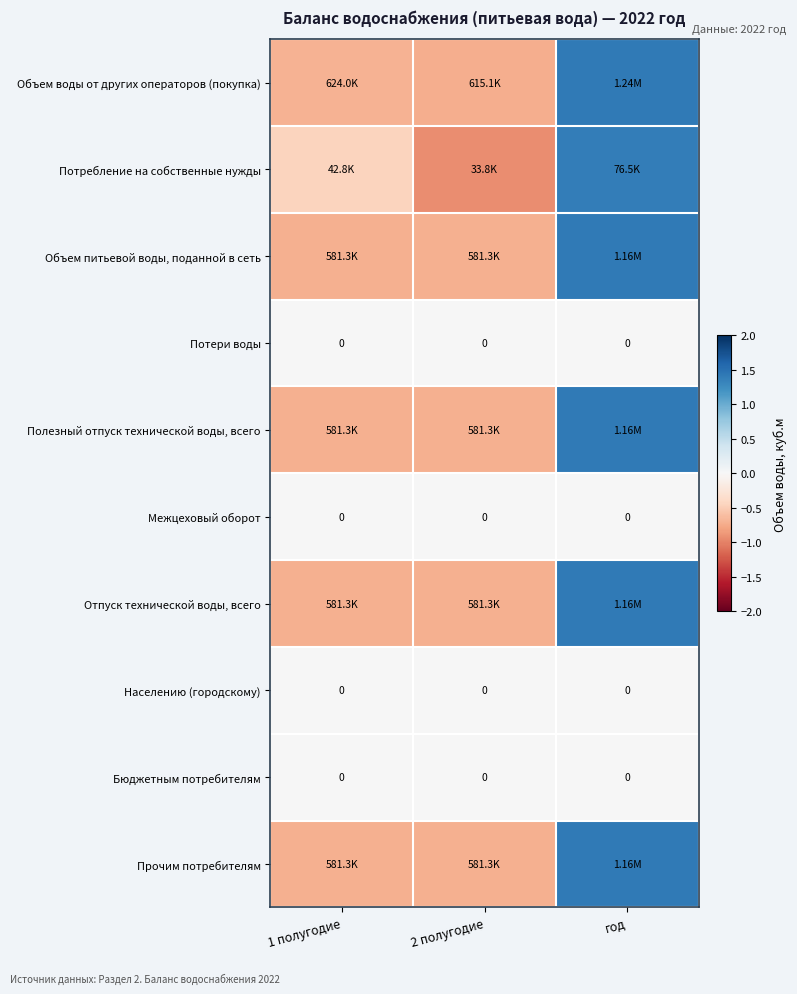

Where is Бюджетным потребителям nearest to the value 0?

1 полугодие